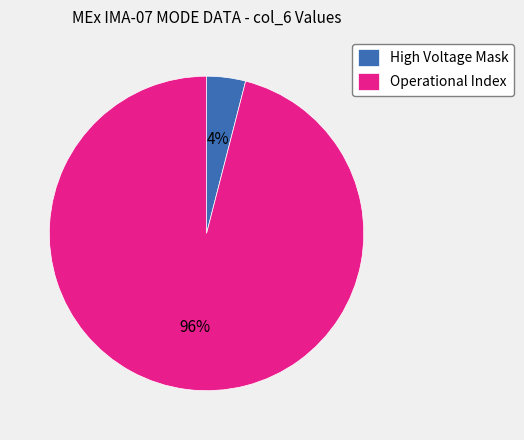

Does any single category account for the majority?

Yes